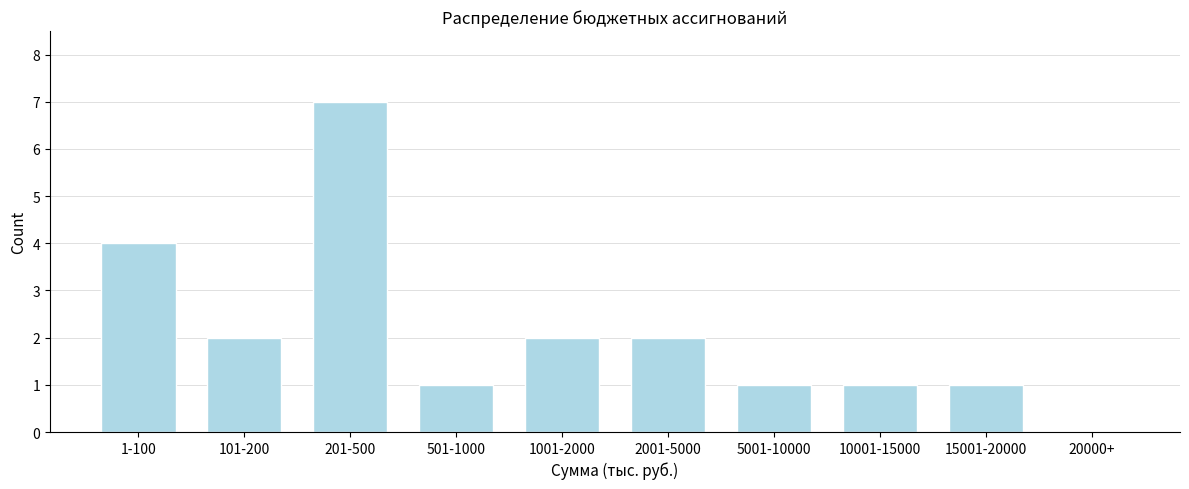

Reading left to right, transcribe all the data shown in this chart.

1-100=4	101-200=2	201-500=7	501-1000=1	1001-2000=2	2001-5000=2	5001-10000=1	10001-15000=1	15001-20000=1	20000+=0